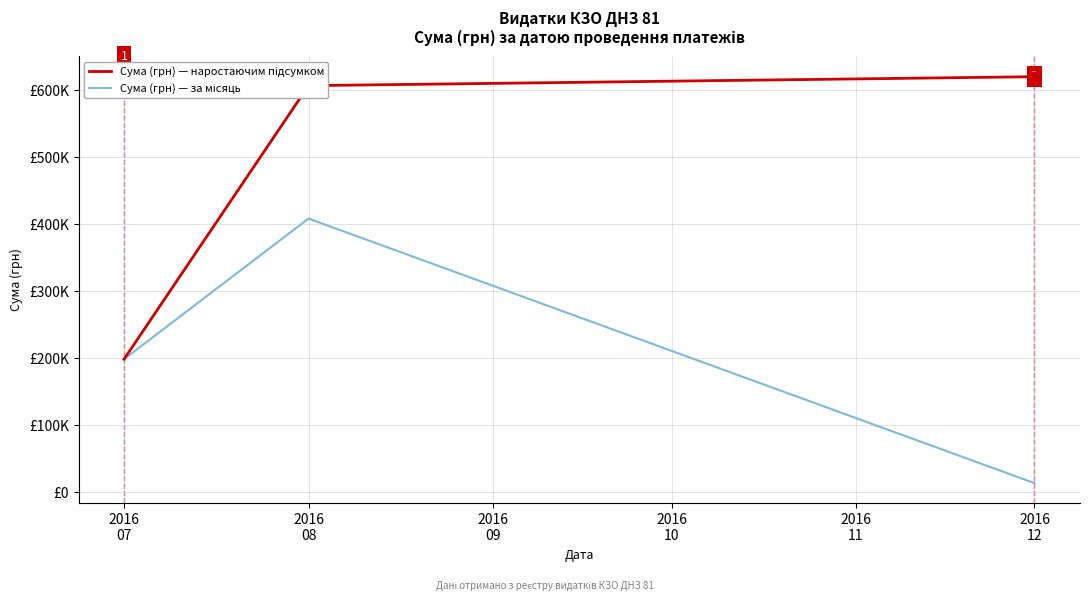

Is the value of Сума (грн) — наростаючим підсумком at 2016
08 greater than the value of Сума (грн) — за місяць at 2016
07?

Yes